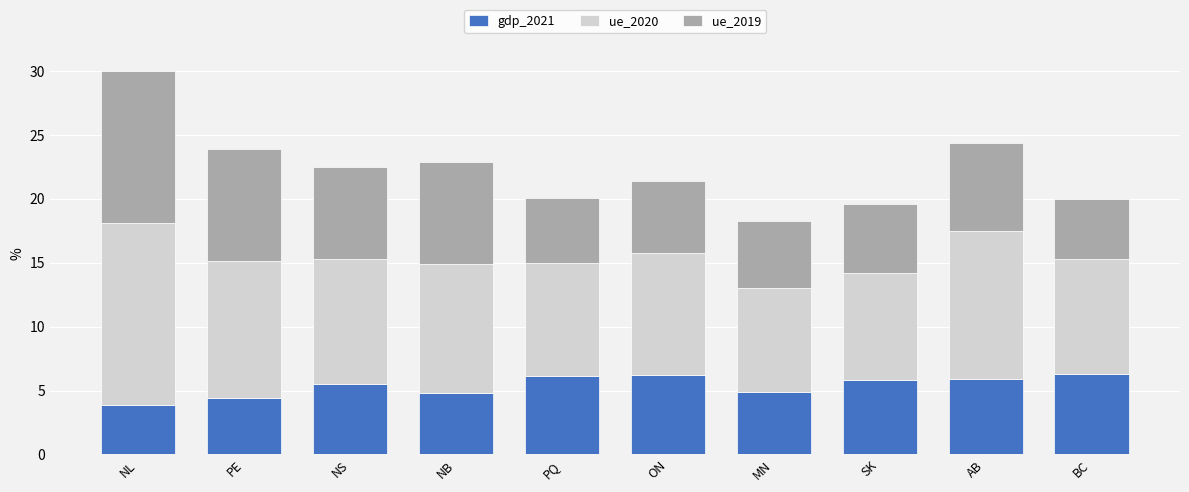

How many series are shown in this chart?

3